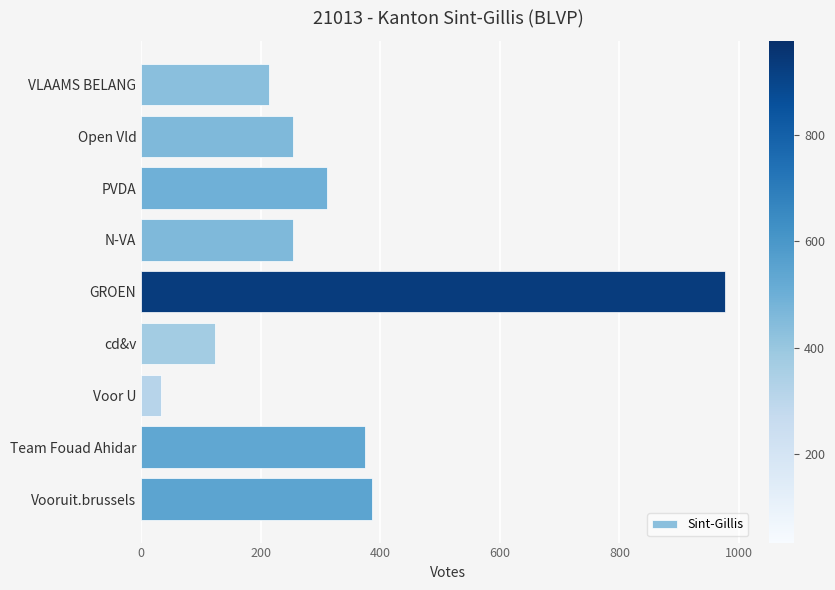

True or false: the data shows 374 at Team Fouad Ahidar.

True